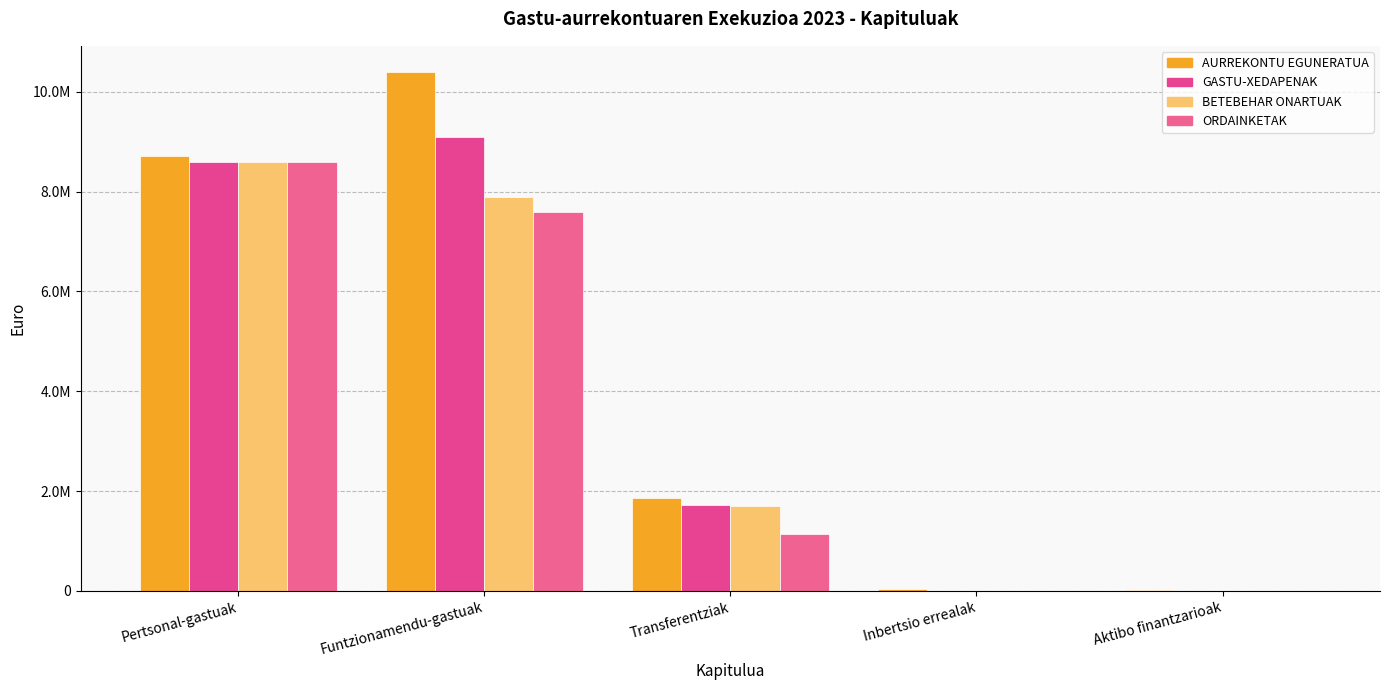

What is the difference between the second highest and second lowest values in the BETEBEHAR ONARTUAK series?

7878314.2